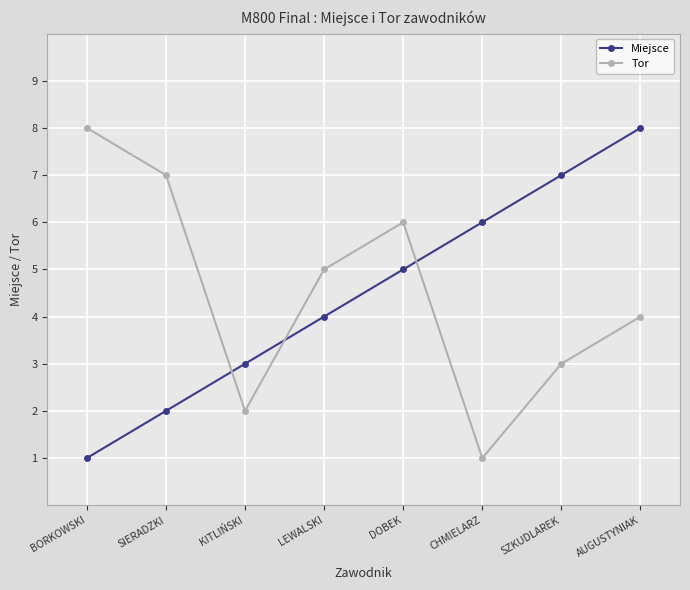

How many data points does each series have?

8